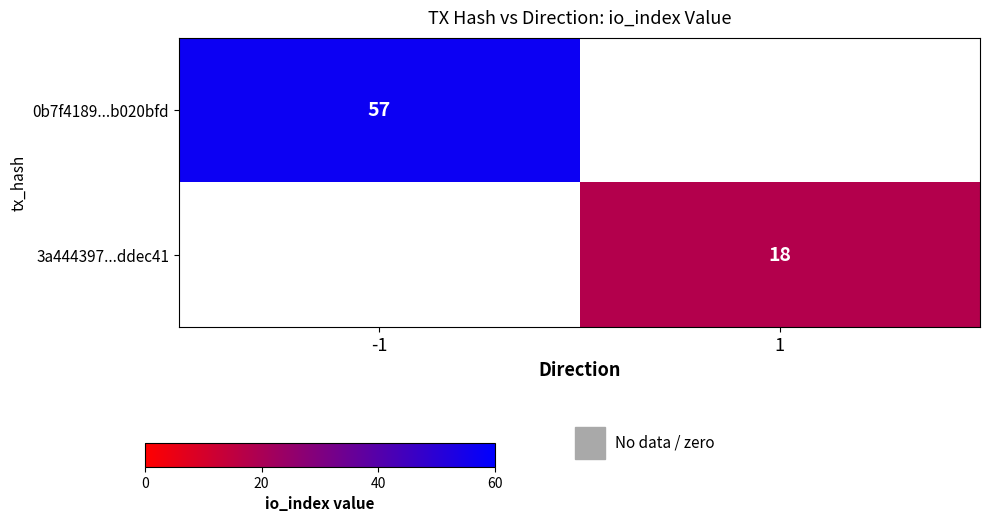

Count the number of categories in the chart.

2